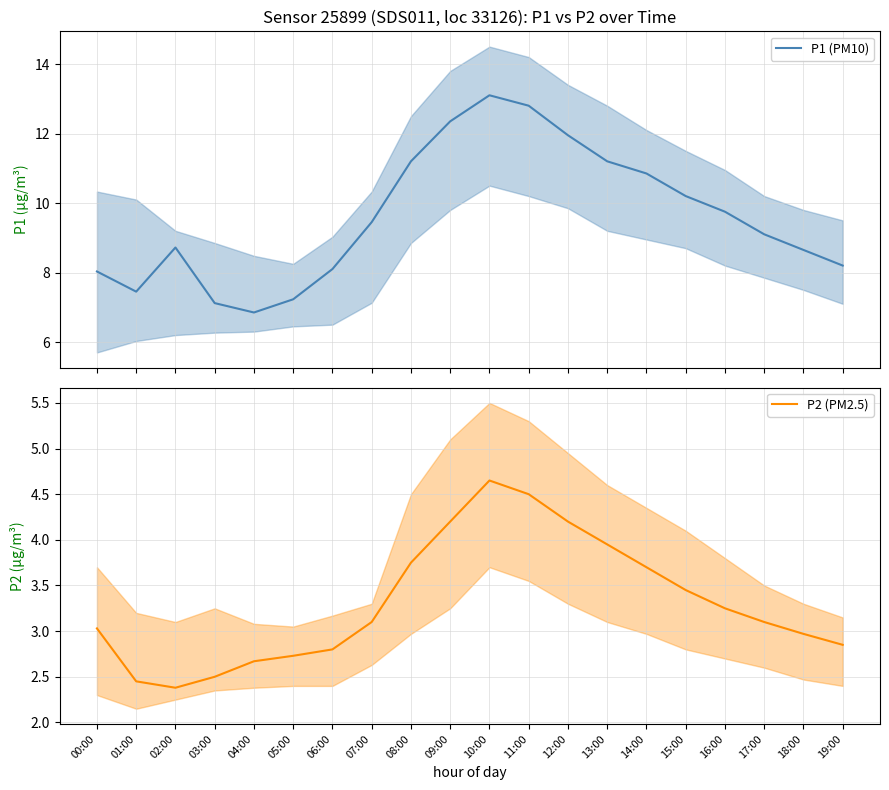

List the series in order of their overall mean, lowest first.

P2 (PM2.5), P1 (PM10)